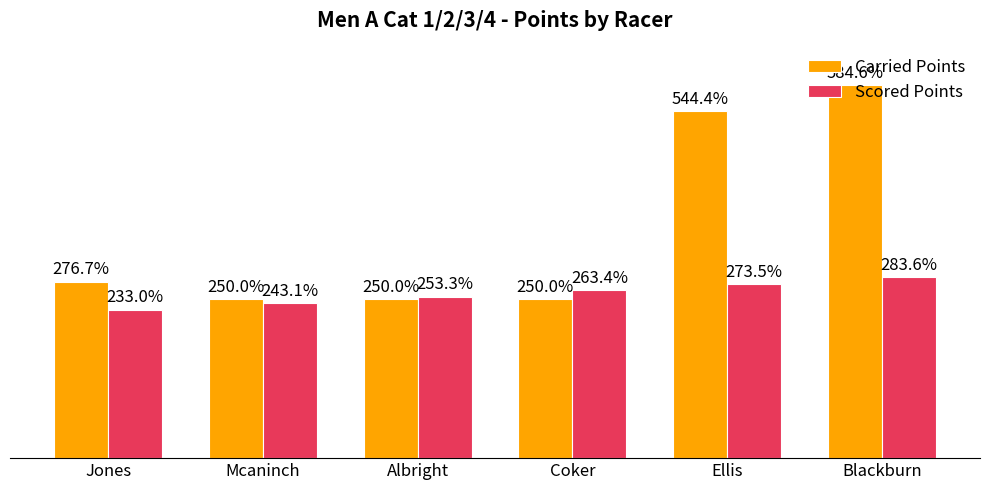

Rank the series by their average value, from lowest to highest.

Scored Points, Carried Points